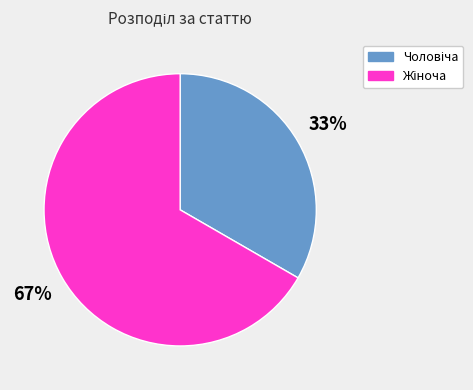

Does any single category account for the majority?

Yes